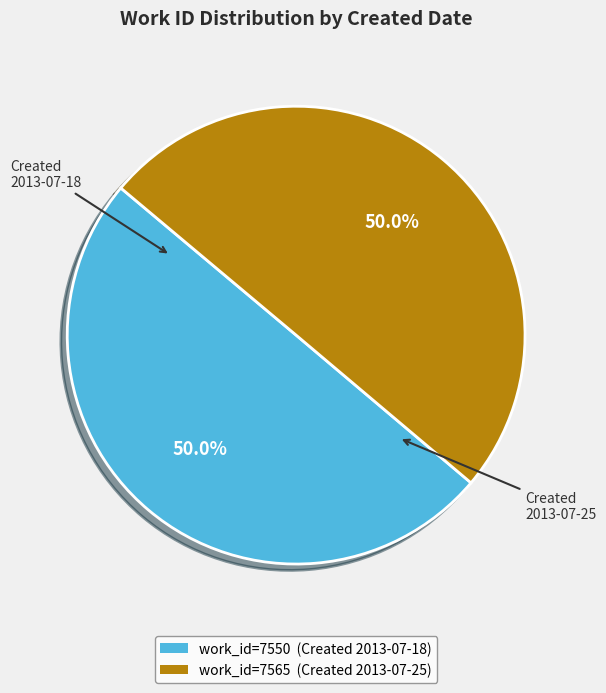

Which slice is the smallest?

2013-07-18 21:45:58 UTC